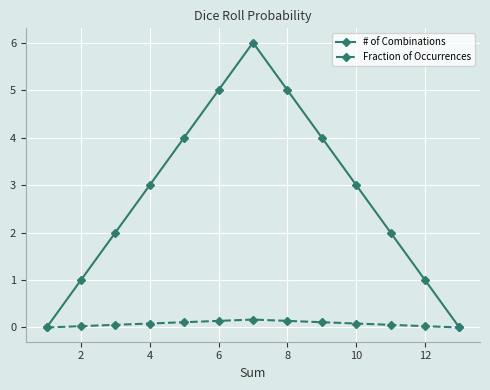

Which series has the largest total across all categories?

# of Combinations